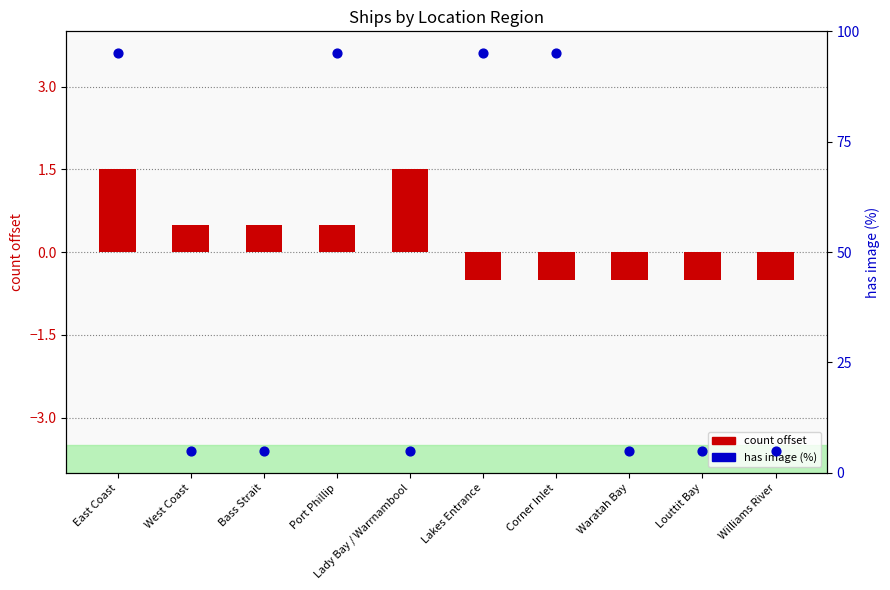

Which series contains the lowest Y value?

count offset